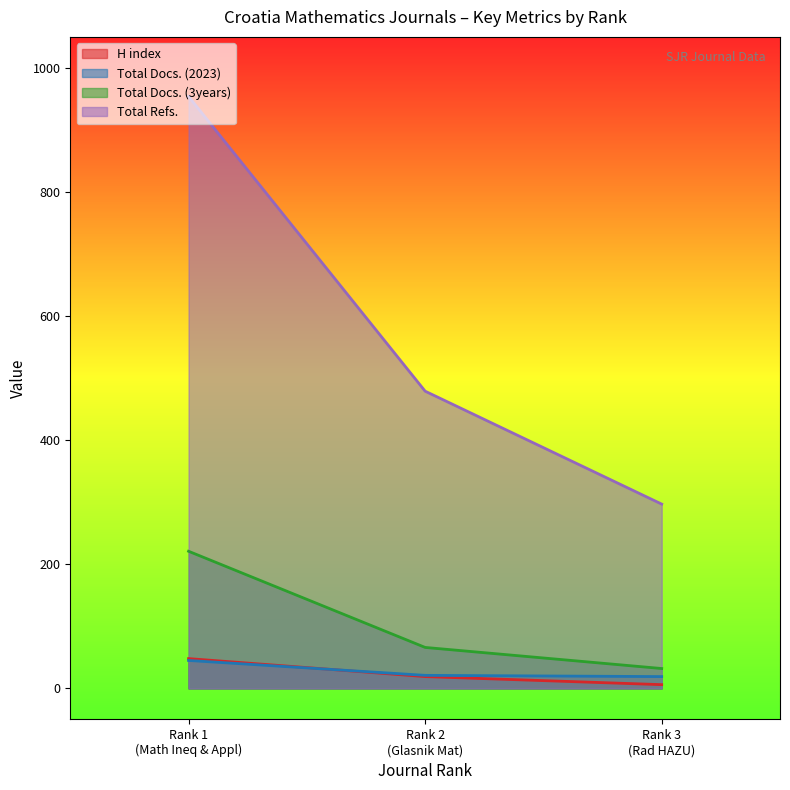

Which series has the widest spread of values?

Total Refs.